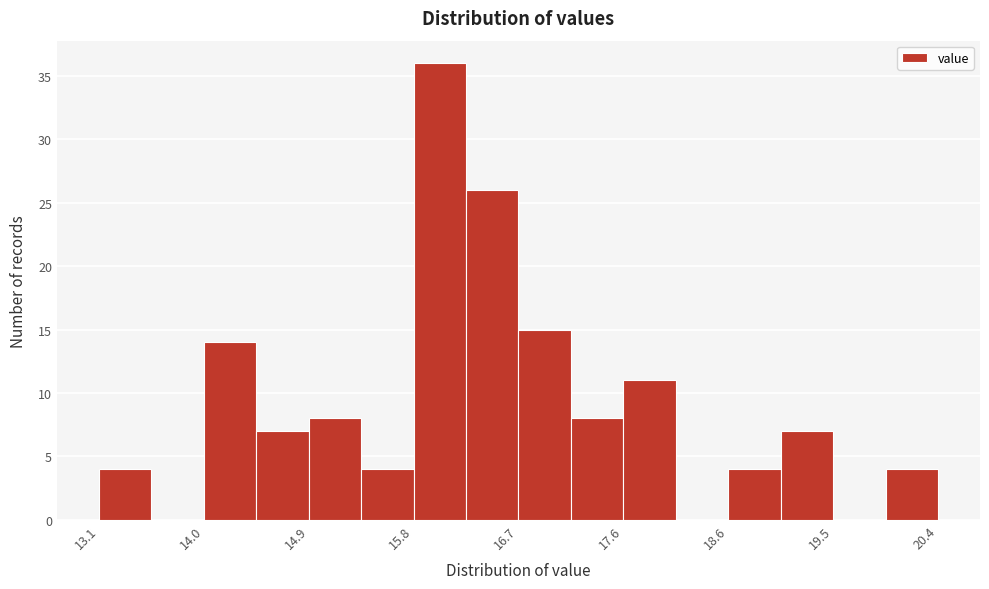

Which range on the x-axis has the tallest bar?

15.8 to 16.3